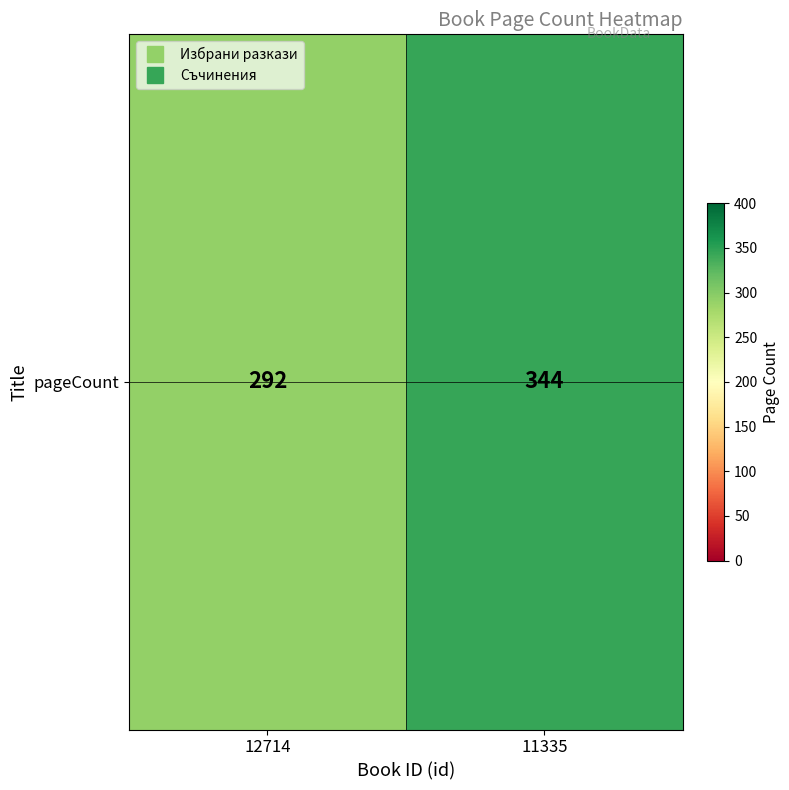

Is it true that the value at 12714 is 292?

True